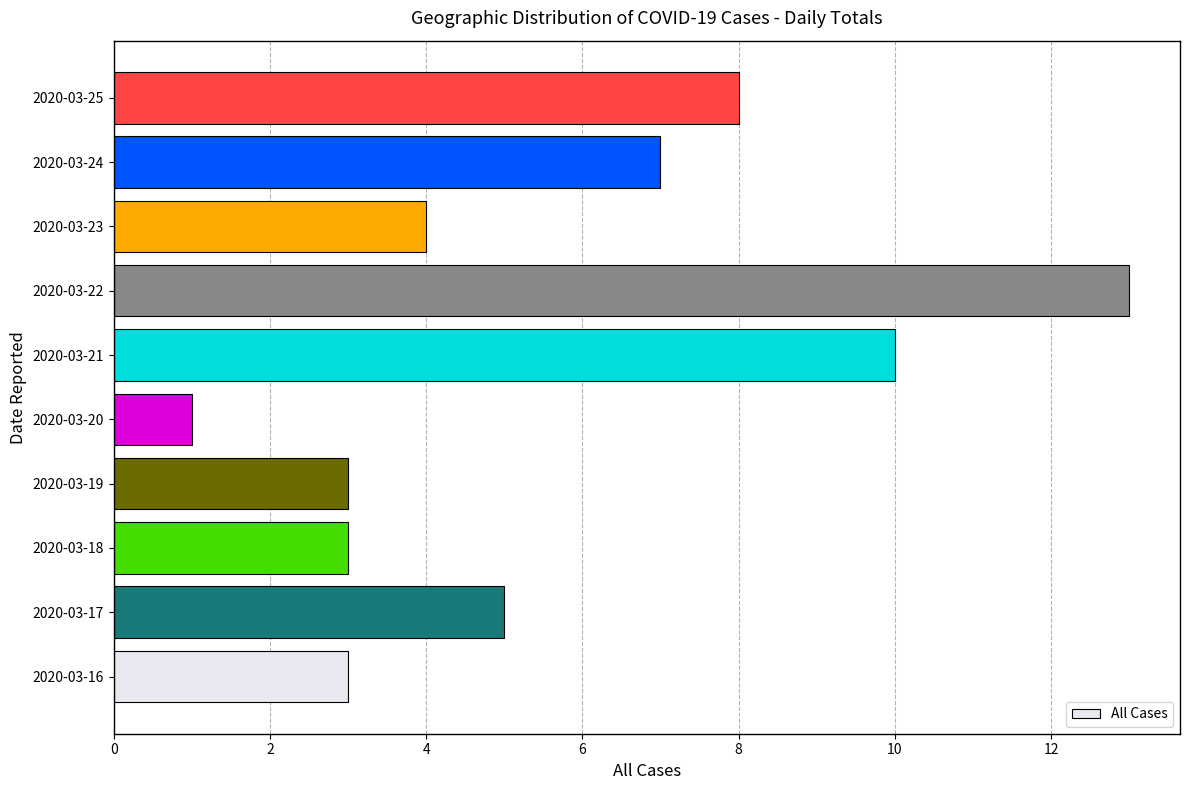

What is the sum of all values?

57